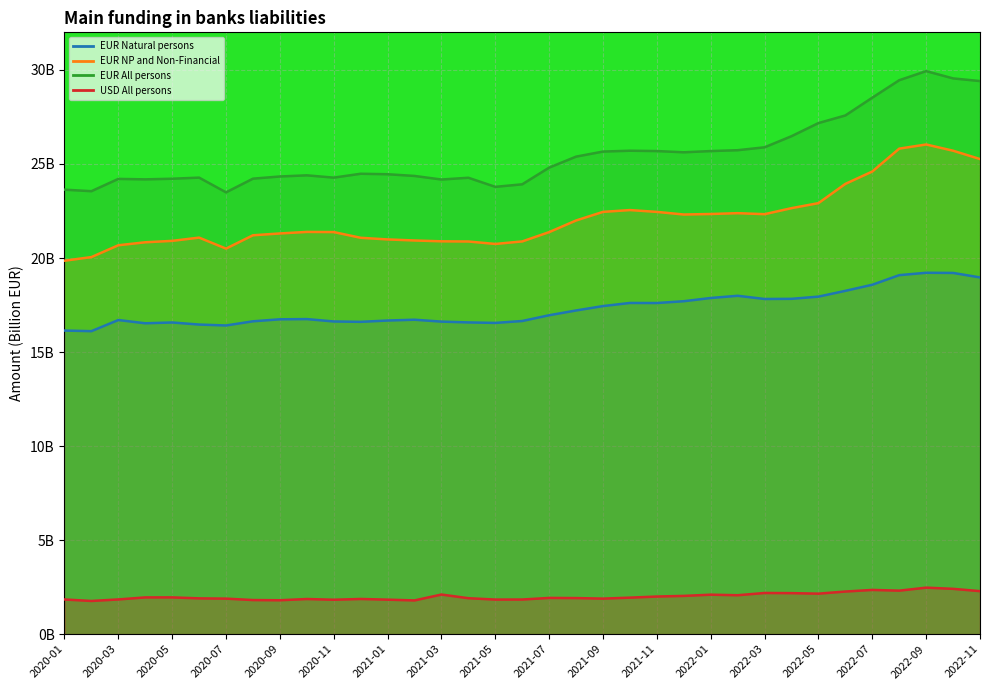

Reading left to right, what are all the values shown in this chart?

EUR Natural persons: 16.1	16.1	16.7	16.5	16.6	16.5	16.4	16.6	16.7	16.8	16.6	16.6	16.7	16.7	16.6	16.6	16.5	16.7	17.0	17.2	17.4	17.6	17.6	17.7	17.9	18.0	17.8	17.8	17.9	18.3	18.6	19.1	19.2	19.2	19.0
EUR NP and Non-Financial: 19.9	20.0	20.7	20.8	20.9	21.1	20.5	21.2	21.3	21.4	21.4	21.1	21.0	20.9	20.9	20.9	20.7	20.9	21.4	22.0	22.5	22.5	22.5	22.3	22.3	22.4	22.3	22.7	22.9	23.9	24.6	25.8	26.0	25.7	25.3
EUR All persons: 23.6	23.6	24.2	24.2	24.2	24.3	23.5	24.2	24.3	24.4	24.3	24.5	24.5	24.4	24.2	24.3	23.8	23.9	24.8	25.4	25.7	25.7	25.7	25.6	25.7	25.7	25.9	26.5	27.2	27.6	28.5	29.5	29.9	29.6	29.4
USD All persons: 1.8	1.8	1.8	2.0	2.0	1.9	1.9	1.8	1.8	1.9	1.8	1.9	1.8	1.8	2.1	1.9	1.8	1.8	1.9	1.9	1.9	1.9	2.0	2.0	2.1	2.1	2.2	2.2	2.2	2.3	2.4	2.3	2.5	2.4	2.3